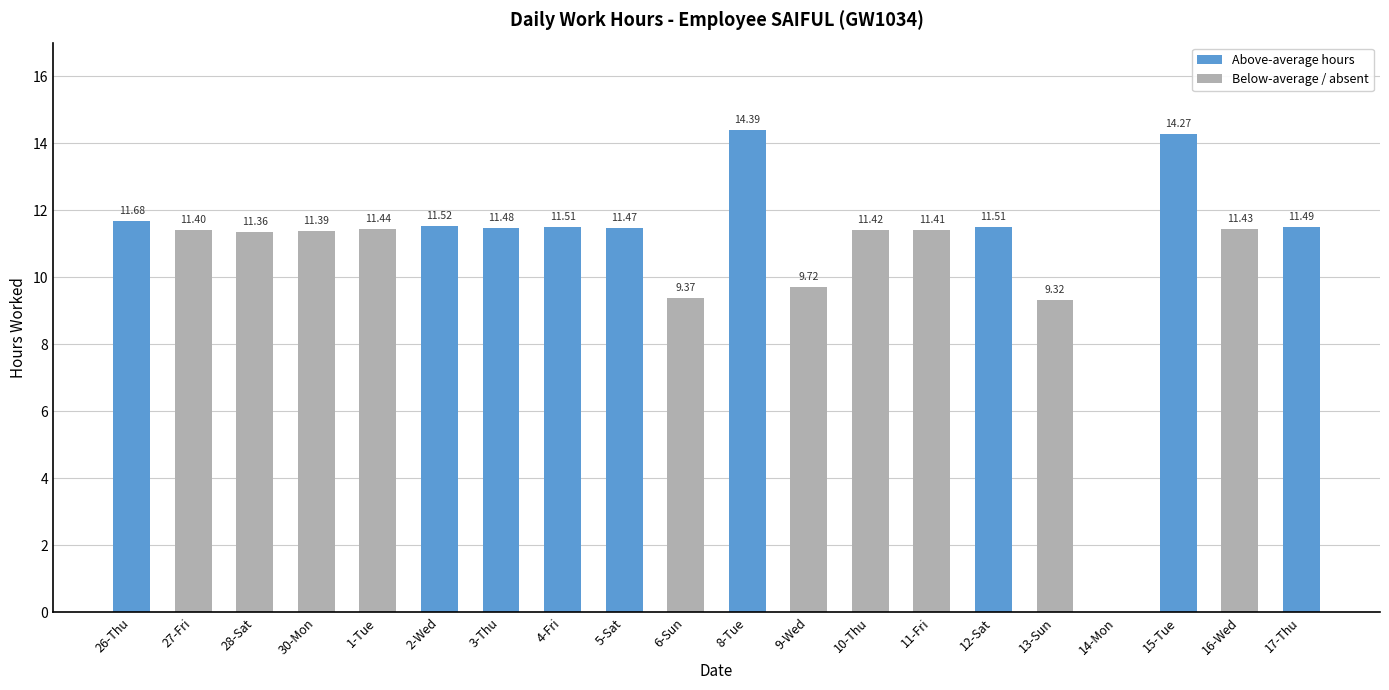

Approximately how many times larger is the value at 5-Sat compared to 3-Thu?

1.0